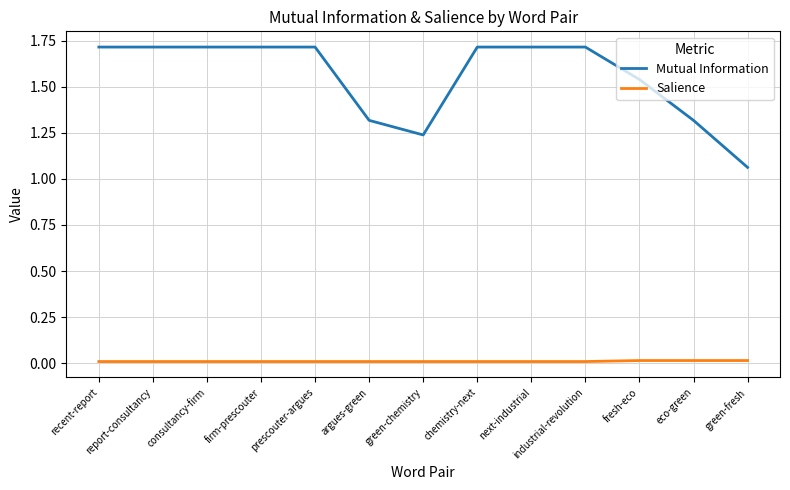

List the series in order of their overall mean, lowest first.

Salience, Mutual Information